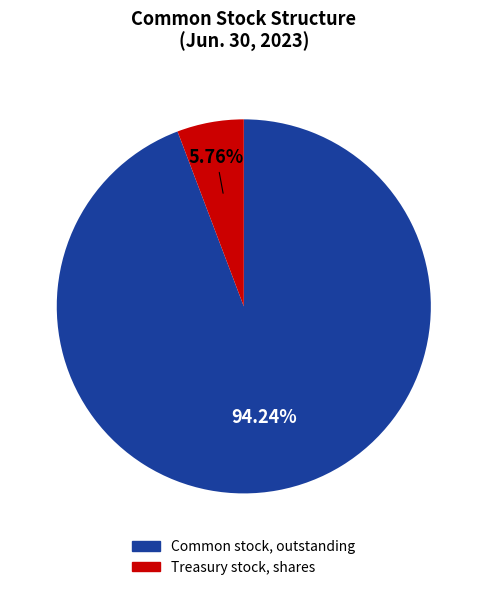

Which slice represents more than half of the pie?

Common stock, outstanding